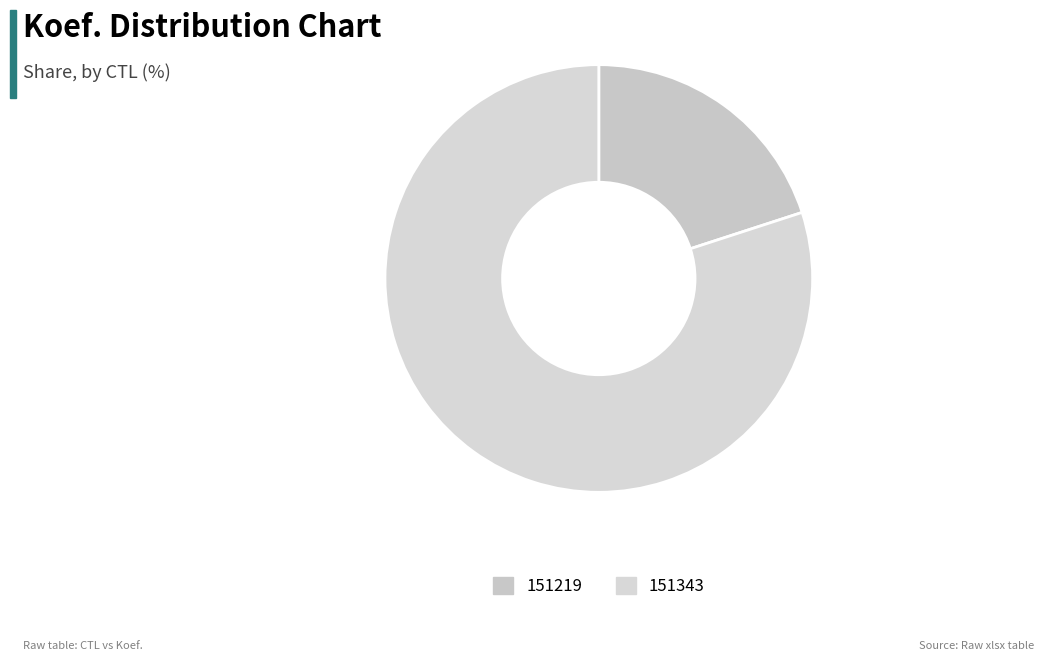

How many segments does this pie chart have?

2